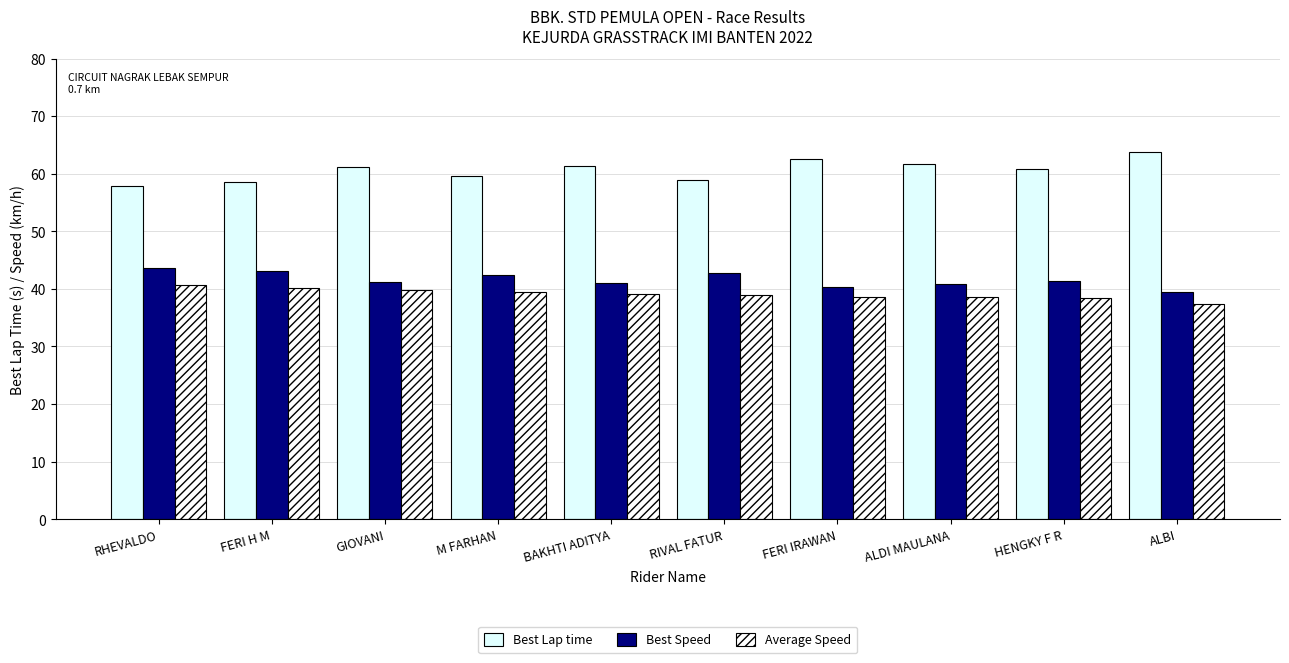

Rank the series at HENGKY F R from highest to lowest value.

Best Lap time, Best Speed, Average Speed